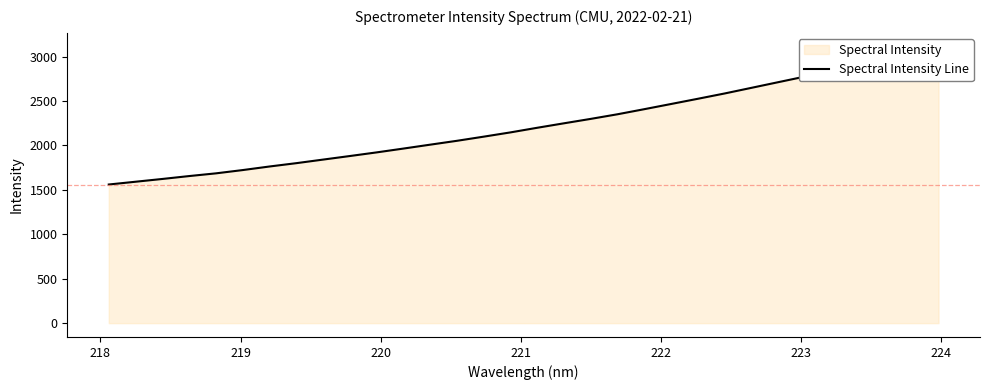

Count the number of data series in this chart.

1